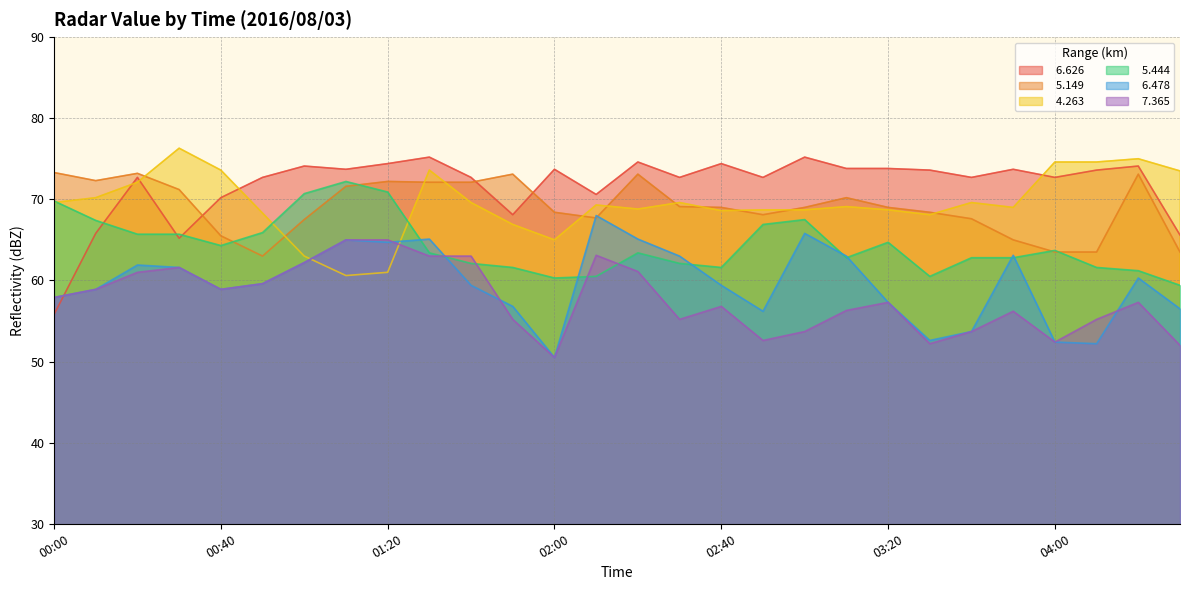

The value of   6.626 at 02:00 is 73.7. True or false?

True